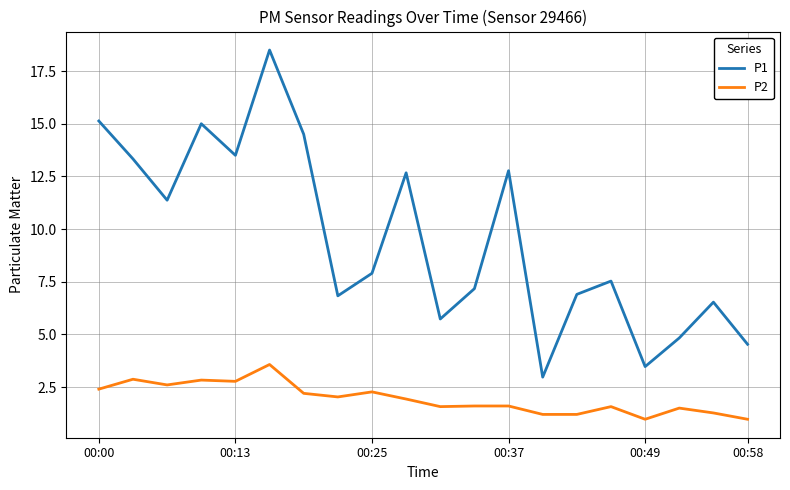

At how many categories does at least one series exceed 5?

16